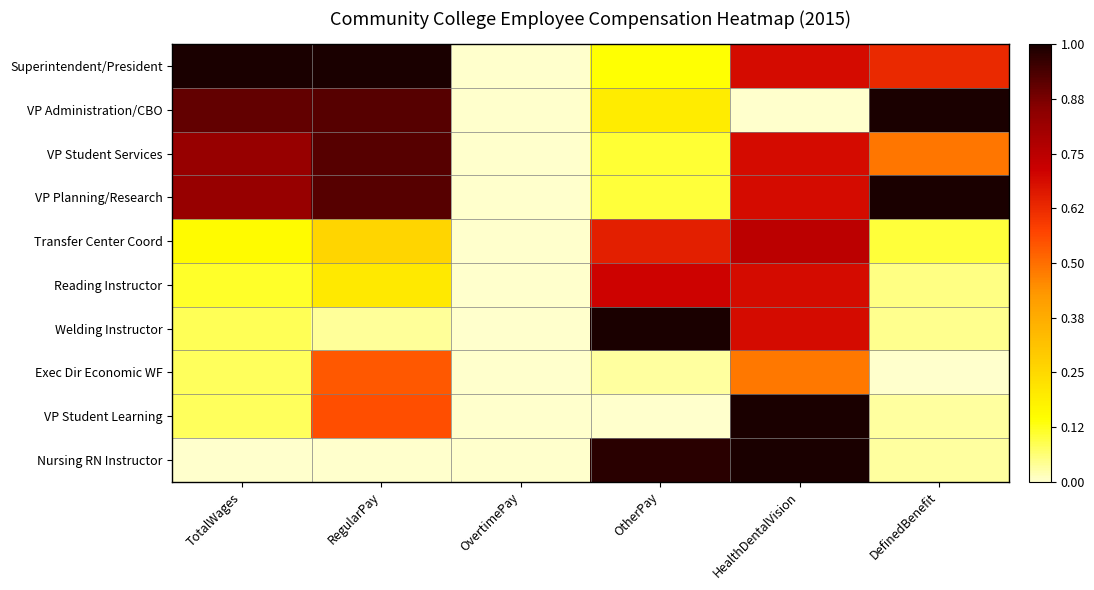

Reading left to right, what are all the values shown in this chart?

Superintendent/President: TotalWages=1.0	RegularPay=1.0	OvertimePay=0.0	OtherPay=0.1	HealthDentalVision=0.7	DefinedBenefit=0.6
VP Administration/CBO: TotalWages=0.9	RegularPay=0.9	OvertimePay=0.0	OtherPay=0.2	HealthDentalVision=0.0	DefinedBenefit=1.0
VP Student Services: TotalWages=0.8	RegularPay=0.9	OvertimePay=0.0	OtherPay=0.1	HealthDentalVision=0.7	DefinedBenefit=0.5
VP Planning/Research: TotalWages=0.8	RegularPay=0.9	OvertimePay=0.0	OtherPay=0.1	HealthDentalVision=0.7	DefinedBenefit=1.0
Transfer Center Coord: TotalWages=0.2	RegularPay=0.3	OvertimePay=0.0	OtherPay=0.6	HealthDentalVision=0.7	DefinedBenefit=0.1
Reading Instructor: TotalWages=0.1	RegularPay=0.2	OvertimePay=0.0	OtherPay=0.7	HealthDentalVision=0.7	DefinedBenefit=0.1
Welding Instructor: TotalWages=0.1	RegularPay=0.0	OvertimePay=0.0	OtherPay=1.0	HealthDentalVision=0.7	DefinedBenefit=0.0
Exec Dir Economic WF: TotalWages=0.1	RegularPay=0.5	OvertimePay=0.0	OtherPay=0.0	HealthDentalVision=0.5	DefinedBenefit=0.0
VP Student Learning: TotalWages=0.1	RegularPay=0.6	OvertimePay=0.0	OtherPay=0.0	HealthDentalVision=1.0	DefinedBenefit=0.0
Nursing RN Instructor: TotalWages=0.0	RegularPay=0.0	OvertimePay=0.0	OtherPay=1.0	HealthDentalVision=1.0	DefinedBenefit=0.0